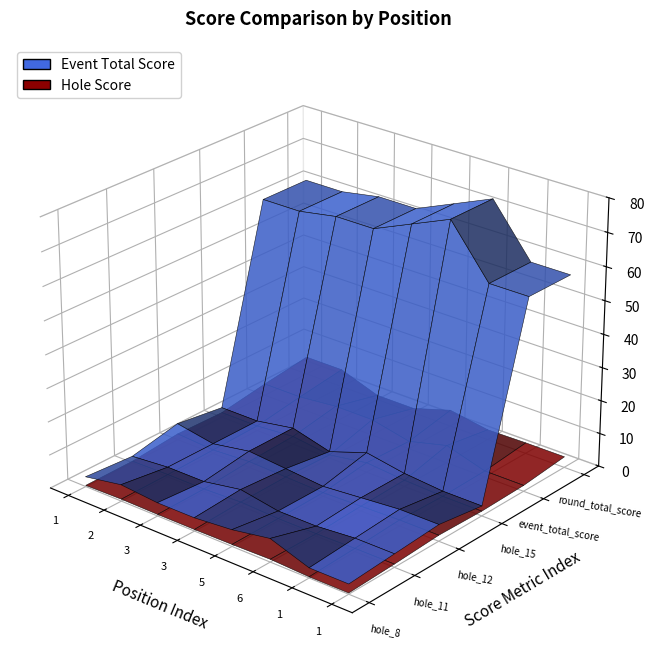

Reading left to right, transcribe all the data shown in this chart.

event_total_score: 1=61	2=61	3=63	3=63	5=68	6=73	1=58	1=58
round_total_score: 1=61	2=61	3=63	3=63	5=68	6=73	1=58	1=58
hole_15: 1=3	2=3	3=5	3=2	5=6	6=4	1=3	1=3
hole_8: 1=3	2=5	3=4	3=4	5=5	6=7	1=3	1=3
hole_11: 1=2	2=3	3=3	3=5	5=3	6=3	1=4	1=4
hole_12: 1=5	2=3	3=5	3=4	5=3	6=4	1=5	1=5